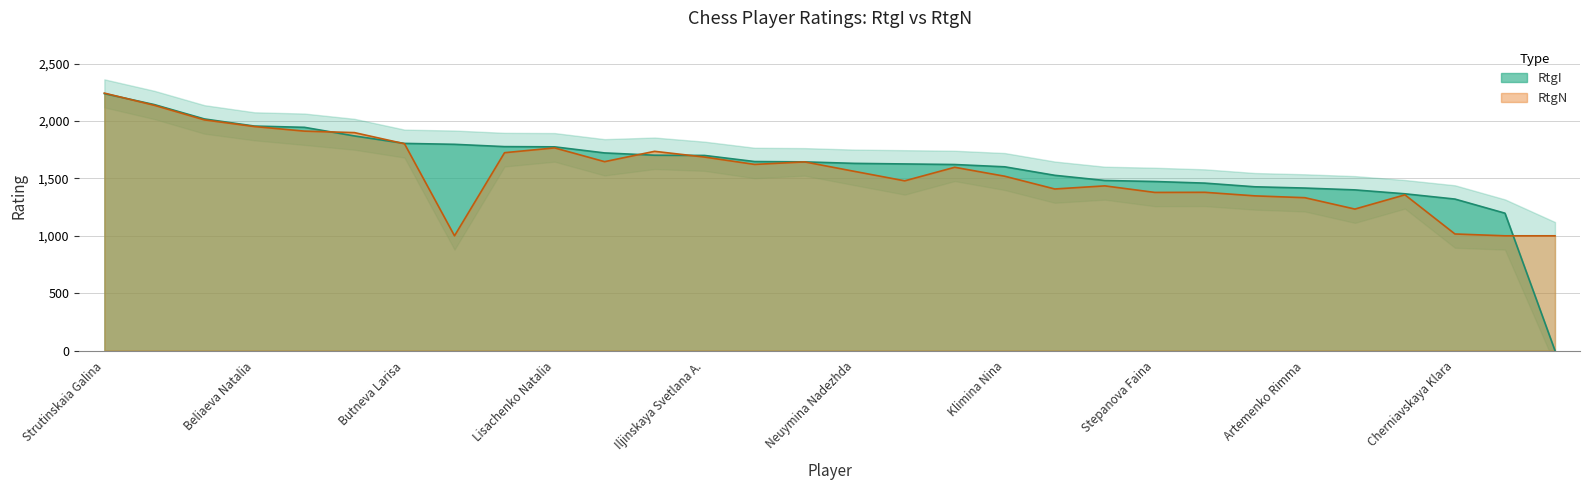

At which label does RtgI first exceed 1644?

Strutinskaia Galina